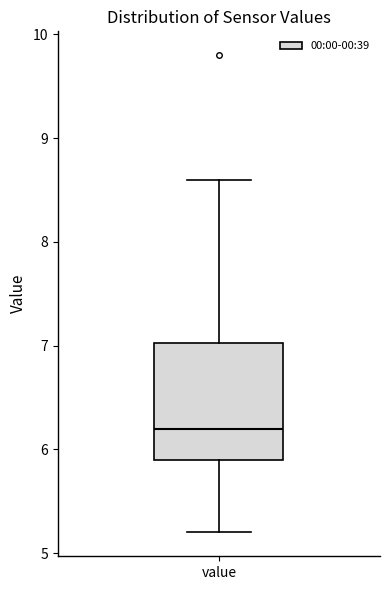

Where is the lower edge of the box for value on the y-axis? The values are not printed on the chart, so give them approximately, as read against the axis.

5.9